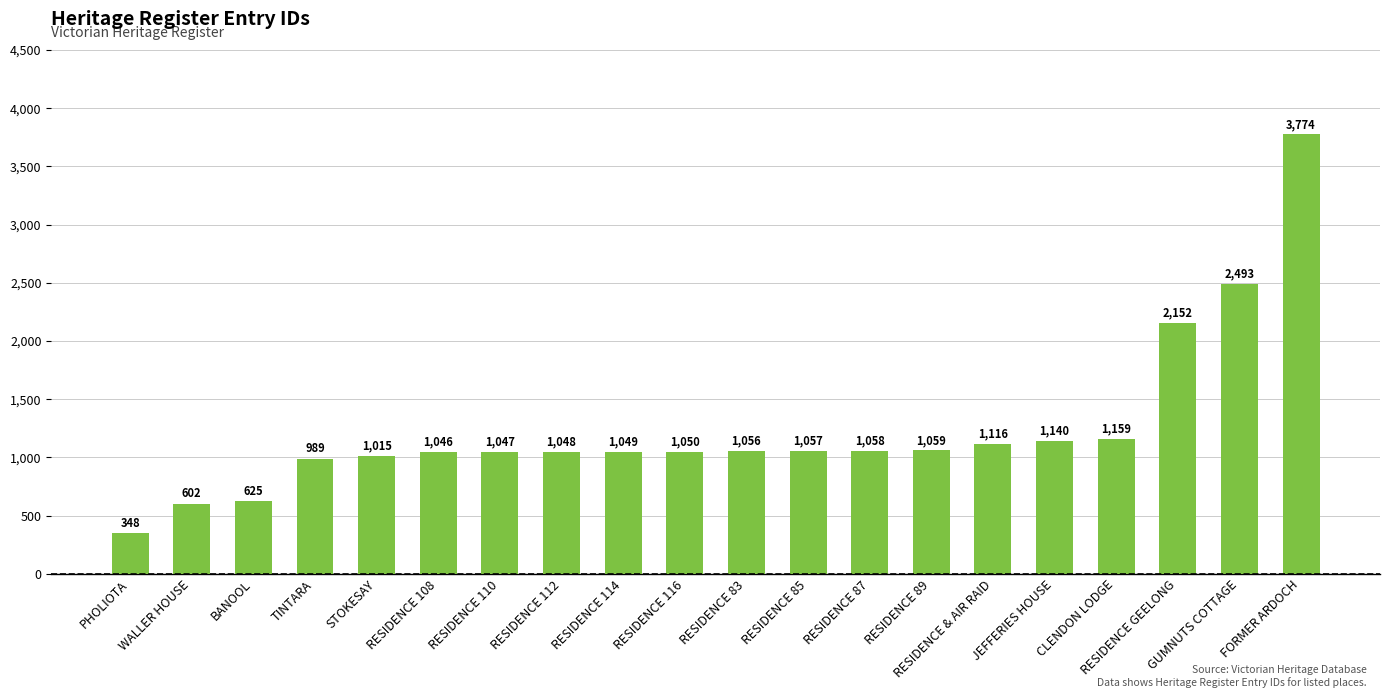

The value at PHOLIOTA is 348. True or false?

True